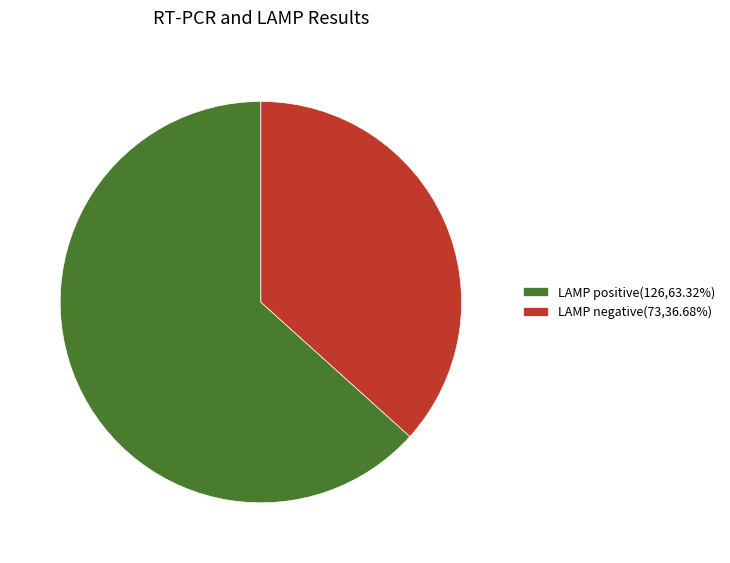

Does any single category account for the majority?

Yes